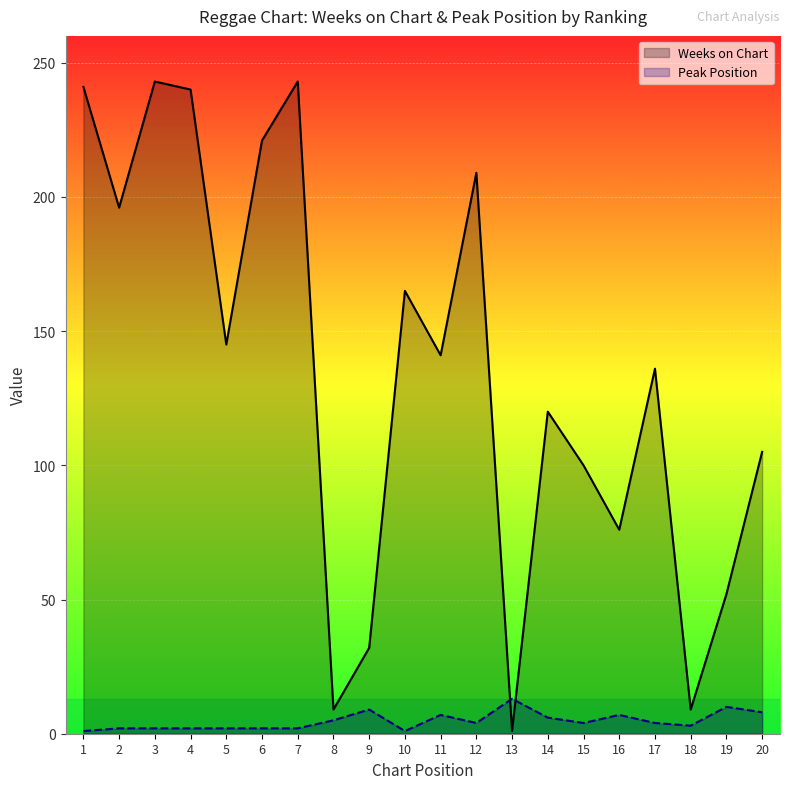

Is it true that Peak Position equals 7 at 11?

True